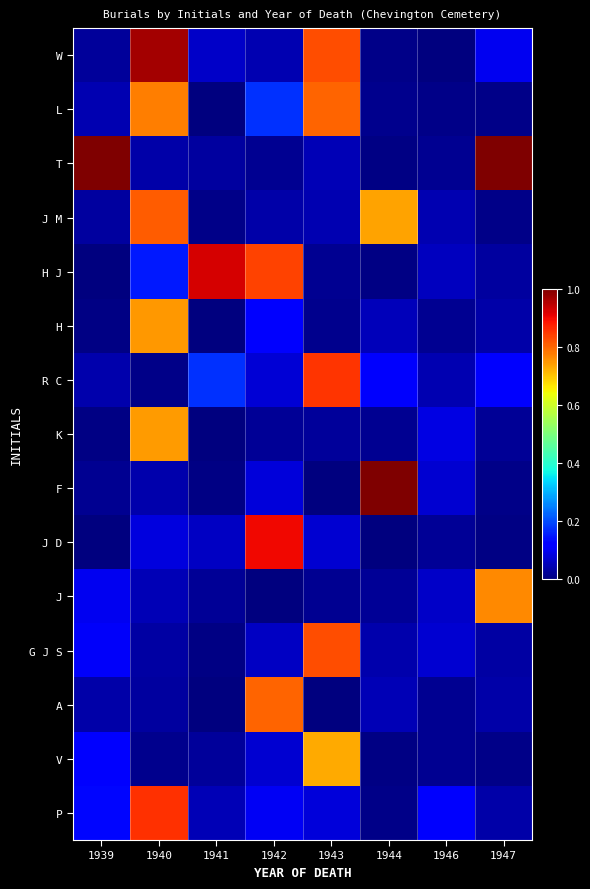

At which category is the sum across all series the highest?

1940